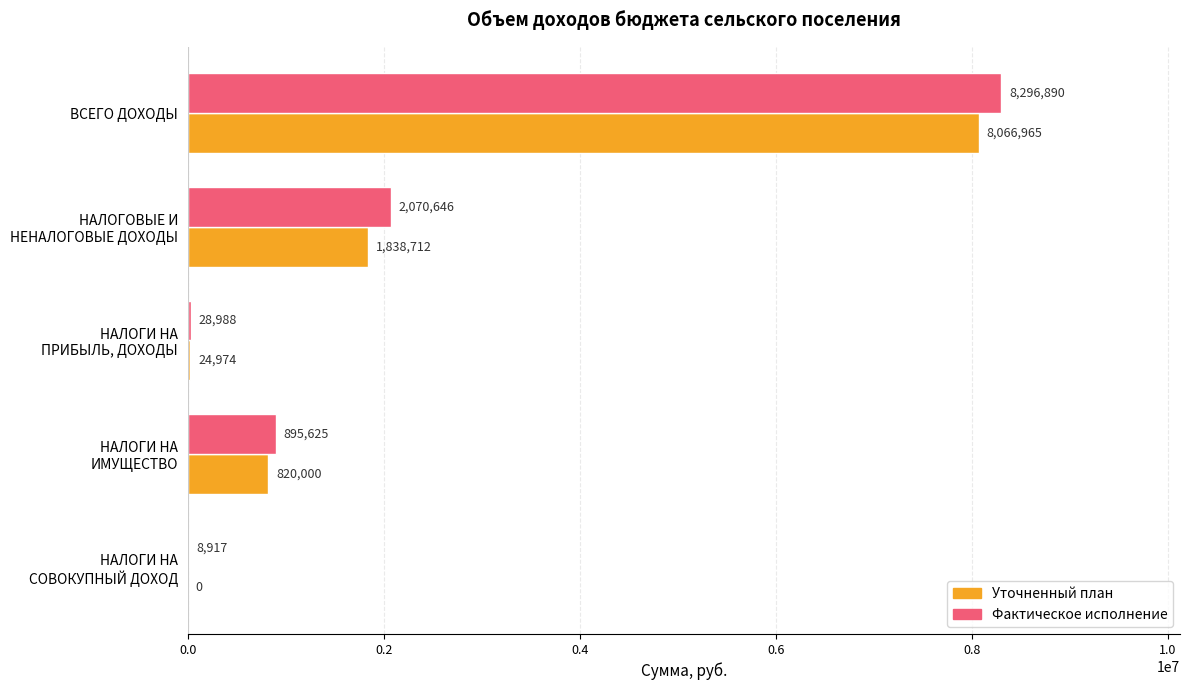

At which category is the sum across all series the highest?

ВСЕГО ДОХОДЫ